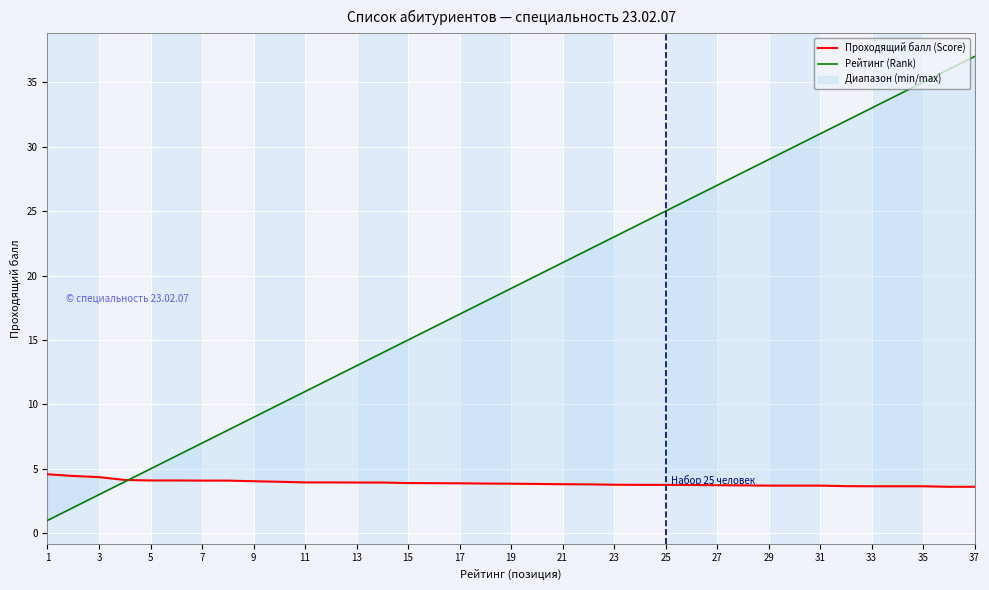

At which label does Проходящий балл (Score) reach its peak?

1